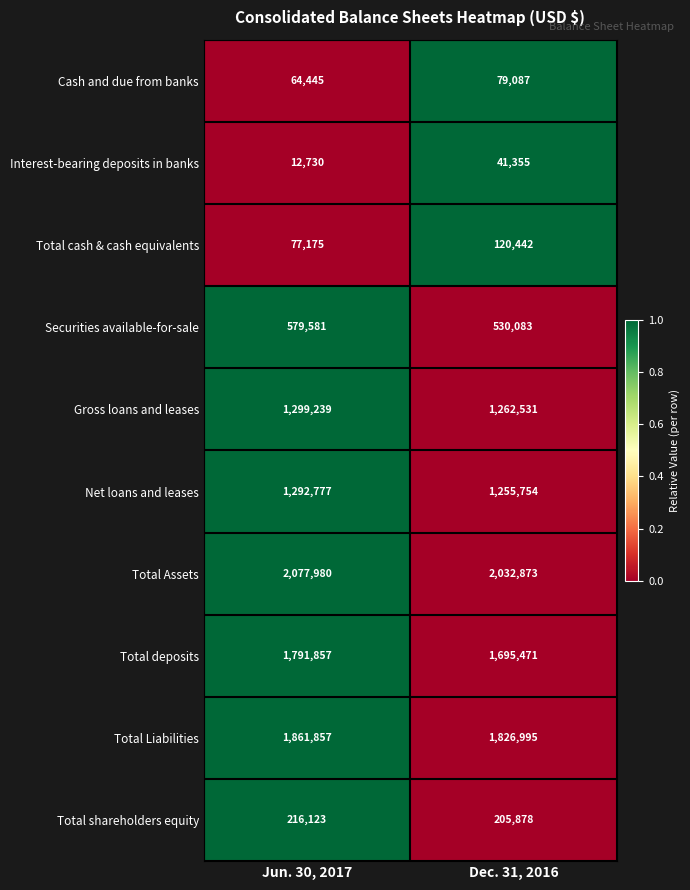

What is the maximum value shown in the chart?

2077980